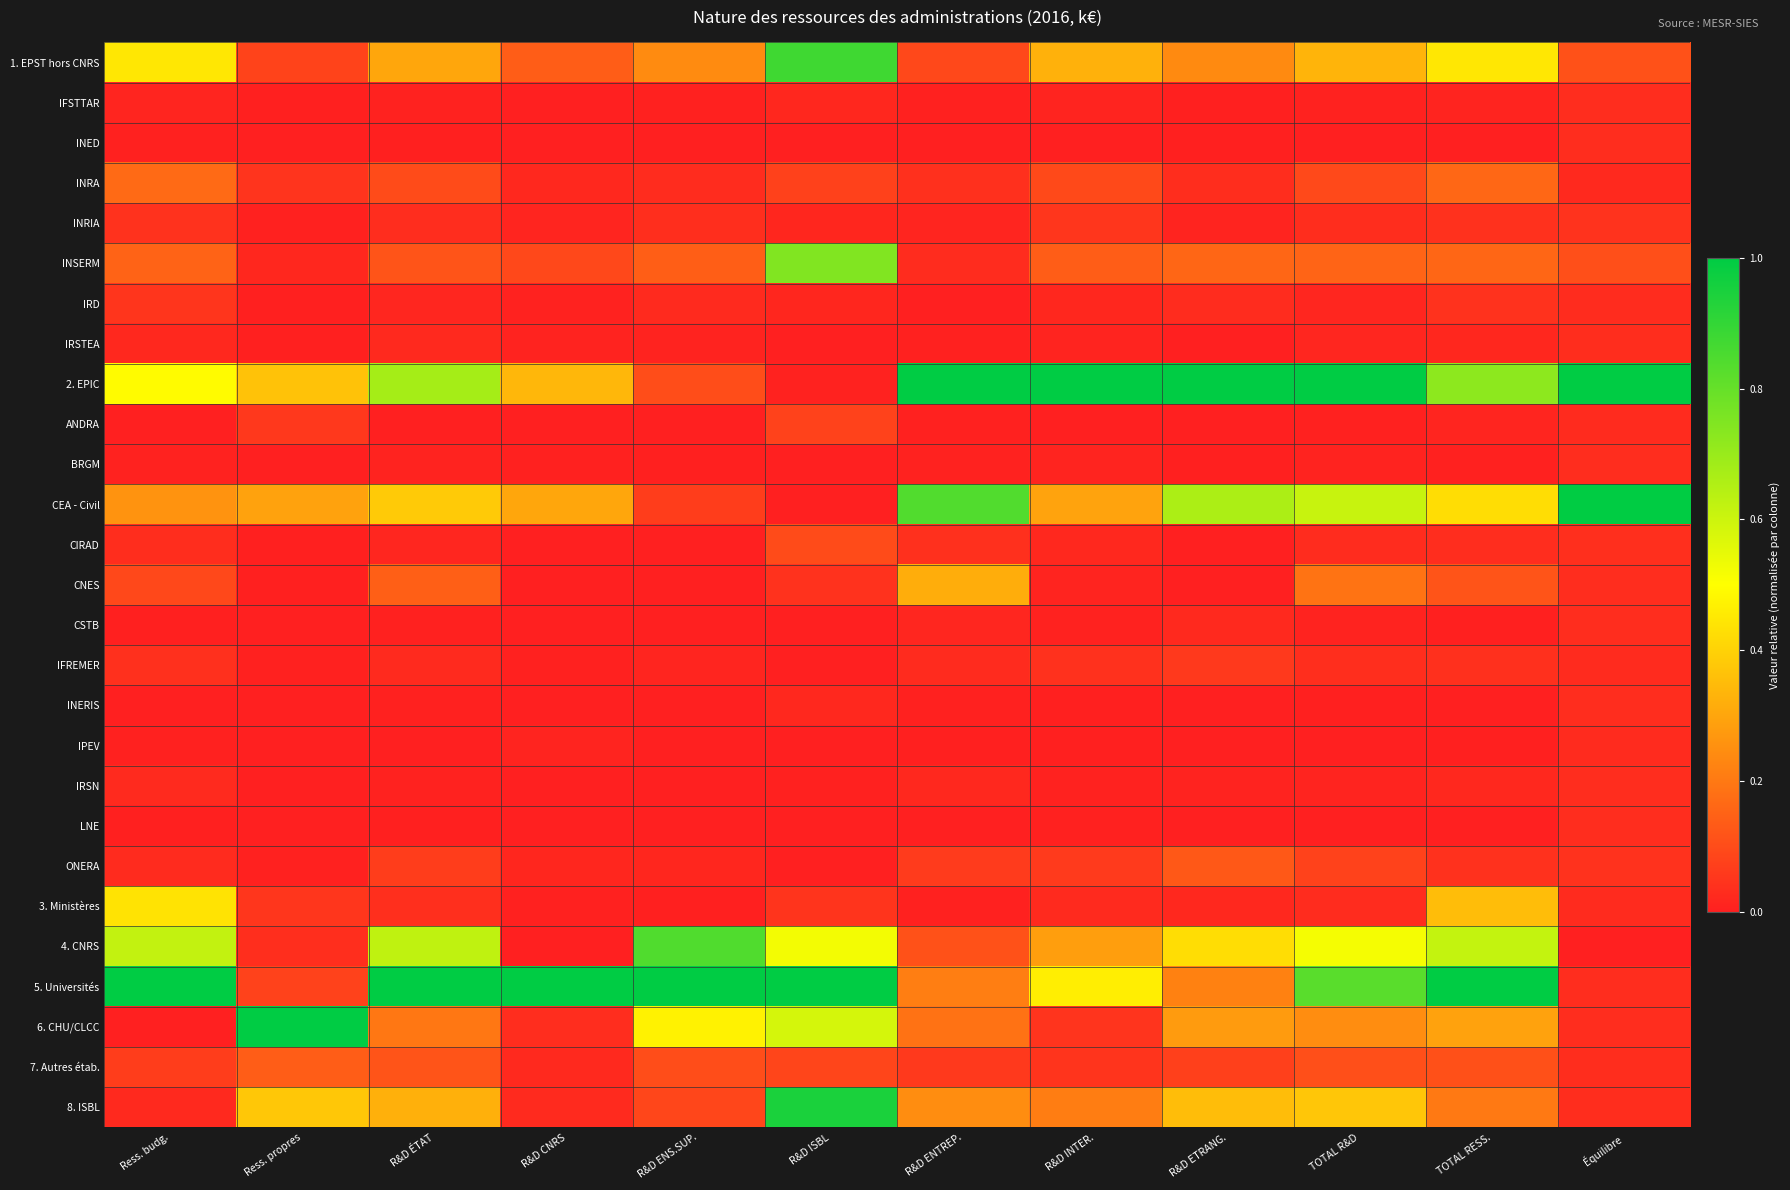

Reading right to left, list all the values displayed in this chart.

1. EPST hors CNRS: Équilibre=0.1	TOTAL RESS.=0.4	TOTAL R&D=0.3	R&D ETRANG.=0.2	R&D INTER.=0.3	R&D ENTREP.=0.1	R&D ISBL=0.9	R&D ENS.SUP.=0.2	R&D CNRS=0.1	R&D ÉTAT=0.3	Ress. propres=0.1	Ress. budg.=0.4
IFSTTAR: Équilibre=0.0	TOTAL RESS.=0.0	TOTAL R&D=0.0	R&D ETRANG.=0.0	R&D INTER.=0.0	R&D ENTREP.=0.0	R&D ISBL=0.0	R&D ENS.SUP.=0.0	R&D CNRS=0.0	R&D ÉTAT=0.0	Ress. propres=0.0	Ress. budg.=0.0
INED: Équilibre=0.0	TOTAL RESS.=0.0	TOTAL R&D=0.0	R&D ETRANG.=0.0	R&D INTER.=0.0	R&D ENTREP.=0.0	R&D ISBL=0.0	R&D ENS.SUP.=0.0	R&D CNRS=0.0	R&D ÉTAT=0.0	Ress. propres=0.0	Ress. budg.=0.0
INRA: Équilibre=0.0	TOTAL RESS.=0.2	TOTAL R&D=0.1	R&D ETRANG.=0.0	R&D INTER.=0.1	R&D ENTREP.=0.0	R&D ISBL=0.1	R&D ENS.SUP.=0.0	R&D CNRS=0.0	R&D ÉTAT=0.1	Ress. propres=0.0	Ress. budg.=0.2
INRIA: Équilibre=0.0	TOTAL RESS.=0.0	TOTAL R&D=0.0	R&D ETRANG.=0.0	R&D INTER.=0.1	R&D ENTREP.=0.0	R&D ISBL=0.0	R&D ENS.SUP.=0.0	R&D CNRS=0.0	R&D ÉTAT=0.0	Ress. propres=0.0	Ress. budg.=0.0
INSERM: Équilibre=0.1	TOTAL RESS.=0.2	TOTAL R&D=0.2	R&D ETRANG.=0.2	R&D INTER.=0.1	R&D ENTREP.=0.0	R&D ISBL=0.7	R&D ENS.SUP.=0.1	R&D CNRS=0.1	R&D ÉTAT=0.1	Ress. propres=0.0	Ress. budg.=0.2
IRD: Équilibre=0.0	TOTAL RESS.=0.0	TOTAL R&D=0.0	R&D ETRANG.=0.0	R&D INTER.=0.0	R&D ENTREP.=0.0	R&D ISBL=0.0	R&D ENS.SUP.=0.0	R&D CNRS=0.0	R&D ÉTAT=0.0	Ress. propres=0.0	Ress. budg.=0.1
IRSTEA: Équilibre=0.0	TOTAL RESS.=0.0	TOTAL R&D=0.0	R&D ETRANG.=0.0	R&D INTER.=0.0	R&D ENTREP.=0.0	R&D ISBL=0.0	R&D ENS.SUP.=0.0	R&D CNRS=0.0	R&D ÉTAT=0.0	Ress. propres=0.0	Ress. budg.=0.0
2. EPIC: Équilibre=1.0	TOTAL RESS.=0.7	TOTAL R&D=1.0	R&D ETRANG.=1.0	R&D INTER.=1.0	R&D ENTREP.=1.0	R&D ISBL=0.0	R&D ENS.SUP.=0.1	R&D CNRS=0.3	R&D ÉTAT=0.7	Ress. propres=0.4	Ress. budg.=0.5
ANDRA: Équilibre=0.0	TOTAL RESS.=0.0	TOTAL R&D=0.0	R&D ETRANG.=0.0	R&D INTER.=0.0	R&D ENTREP.=0.0	R&D ISBL=0.1	R&D ENS.SUP.=0.0	R&D CNRS=0.0	R&D ÉTAT=0.0	Ress. propres=0.1	Ress. budg.=0.0
BRGM: Équilibre=0.0	TOTAL RESS.=0.0	TOTAL R&D=0.0	R&D ETRANG.=0.0	R&D INTER.=0.0	R&D ENTREP.=0.0	R&D ISBL=0.0	R&D ENS.SUP.=0.0	R&D CNRS=0.0	R&D ÉTAT=0.0	Ress. propres=0.0	Ress. budg.=0.0
CEA - Civil: Équilibre=1.0	TOTAL RESS.=0.4	TOTAL R&D=0.6	R&D ETRANG.=0.7	R&D INTER.=0.3	R&D ENTREP.=0.8	R&D ISBL=0.0	R&D ENS.SUP.=0.1	R&D CNRS=0.3	R&D ÉTAT=0.4	Ress. propres=0.3	Ress. budg.=0.3
CIRAD: Équilibre=0.0	TOTAL RESS.=0.0	TOTAL R&D=0.0	R&D ETRANG.=0.0	R&D INTER.=0.0	R&D ENTREP.=0.0	R&D ISBL=0.1	R&D ENS.SUP.=0.0	R&D CNRS=0.0	R&D ÉTAT=0.0	Ress. propres=0.0	Ress. budg.=0.0
CNES: Équilibre=0.0	TOTAL RESS.=0.1	TOTAL R&D=0.2	R&D ETRANG.=0.0	R&D INTER.=0.0	R&D ENTREP.=0.3	R&D ISBL=0.0	R&D ENS.SUP.=0.0	R&D CNRS=0.0	R&D ÉTAT=0.1	Ress. propres=0.0	Ress. budg.=0.1
CSTB: Équilibre=0.0	TOTAL RESS.=0.0	TOTAL R&D=0.0	R&D ETRANG.=0.0	R&D INTER.=0.0	R&D ENTREP.=0.0	R&D ISBL=0.0	R&D ENS.SUP.=0.0	R&D CNRS=0.0	R&D ÉTAT=0.0	Ress. propres=0.0	Ress. budg.=0.0
IFREMER: Équilibre=0.0	TOTAL RESS.=0.0	TOTAL R&D=0.0	R&D ETRANG.=0.1	R&D INTER.=0.0	R&D ENTREP.=0.0	R&D ISBL=0.0	R&D ENS.SUP.=0.0	R&D CNRS=0.0	R&D ÉTAT=0.0	Ress. propres=0.0	Ress. budg.=0.0
INERIS: Équilibre=0.0	TOTAL RESS.=0.0	TOTAL R&D=0.0	R&D ETRANG.=0.0	R&D INTER.=0.0	R&D ENTREP.=0.0	R&D ISBL=0.0	R&D ENS.SUP.=0.0	R&D CNRS=0.0	R&D ÉTAT=0.0	Ress. propres=0.0	Ress. budg.=0.0
IPEV: Équilibre=0.0	TOTAL RESS.=0.0	TOTAL R&D=0.0	R&D ETRANG.=0.0	R&D INTER.=0.0	R&D ENTREP.=0.0	R&D ISBL=0.0	R&D ENS.SUP.=0.0	R&D CNRS=0.0	R&D ÉTAT=0.0	Ress. propres=0.0	Ress. budg.=0.0
IRSN: Équilibre=0.0	TOTAL RESS.=0.0	TOTAL R&D=0.0	R&D ETRANG.=0.0	R&D INTER.=0.0	R&D ENTREP.=0.0	R&D ISBL=0.0	R&D ENS.SUP.=0.0	R&D CNRS=0.0	R&D ÉTAT=0.0	Ress. propres=0.0	Ress. budg.=0.0
LNE: Équilibre=0.0	TOTAL RESS.=0.0	TOTAL R&D=0.0	R&D ETRANG.=0.0	R&D INTER.=0.0	R&D ENTREP.=0.0	R&D ISBL=0.0	R&D ENS.SUP.=0.0	R&D CNRS=0.0	R&D ÉTAT=0.0	Ress. propres=0.0	Ress. budg.=0.0
ONERA: Équilibre=0.0	TOTAL RESS.=0.0	TOTAL R&D=0.1	R&D ETRANG.=0.1	R&D INTER.=0.1	R&D ENTREP.=0.1	R&D ISBL=0.0	R&D ENS.SUP.=0.0	R&D CNRS=0.0	R&D ÉTAT=0.1	Ress. propres=0.0	Ress. budg.=0.0
3. Ministères: Équilibre=0.0	TOTAL RESS.=0.4	TOTAL R&D=0.0	R&D ETRANG.=0.0	R&D INTER.=0.0	R&D ENTREP.=0.0	R&D ISBL=0.0	R&D ENS.SUP.=0.0	R&D CNRS=0.0	R&D ÉTAT=0.0	Ress. propres=0.1	Ress. budg.=0.4
4. CNRS: Équilibre=0.0	TOTAL RESS.=0.6	TOTAL R&D=0.5	R&D ETRANG.=0.4	R&D INTER.=0.3	R&D ENTREP.=0.1	R&D ISBL=0.5	R&D ENS.SUP.=0.8	R&D CNRS=0.0	R&D ÉTAT=0.6	Ress. propres=0.0	Ress. budg.=0.6
5. Universités: Équilibre=0.0	TOTAL RESS.=1.0	TOTAL R&D=0.8	R&D ETRANG.=0.2	R&D INTER.=0.5	R&D ENTREP.=0.2	R&D ISBL=1.0	R&D ENS.SUP.=1.0	R&D CNRS=1.0	R&D ÉTAT=1.0	Ress. propres=0.1	Ress. budg.=1.0
6. CHU/CLCC: Équilibre=0.0	TOTAL RESS.=0.3	TOTAL R&D=0.2	R&D ETRANG.=0.3	R&D INTER.=0.0	R&D ENTREP.=0.2	R&D ISBL=0.6	R&D ENS.SUP.=0.5	R&D CNRS=0.0	R&D ÉTAT=0.2	Ress. propres=1.0	Ress. budg.=0.0
7. Autres étab.: Équilibre=0.0	TOTAL RESS.=0.1	TOTAL R&D=0.1	R&D ETRANG.=0.1	R&D INTER.=0.0	R&D ENTREP.=0.1	R&D ISBL=0.1	R&D ENS.SUP.=0.1	R&D CNRS=0.0	R&D ÉTAT=0.1	Ress. propres=0.1	Ress. budg.=0.1
8. ISBL: Équilibre=0.0	TOTAL RESS.=0.2	TOTAL R&D=0.4	R&D ETRANG.=0.4	R&D INTER.=0.2	R&D ENTREP.=0.2	R&D ISBL=0.9	R&D ENS.SUP.=0.1	R&D CNRS=0.0	R&D ÉTAT=0.3	Ress. propres=0.4	Ress. budg.=0.0